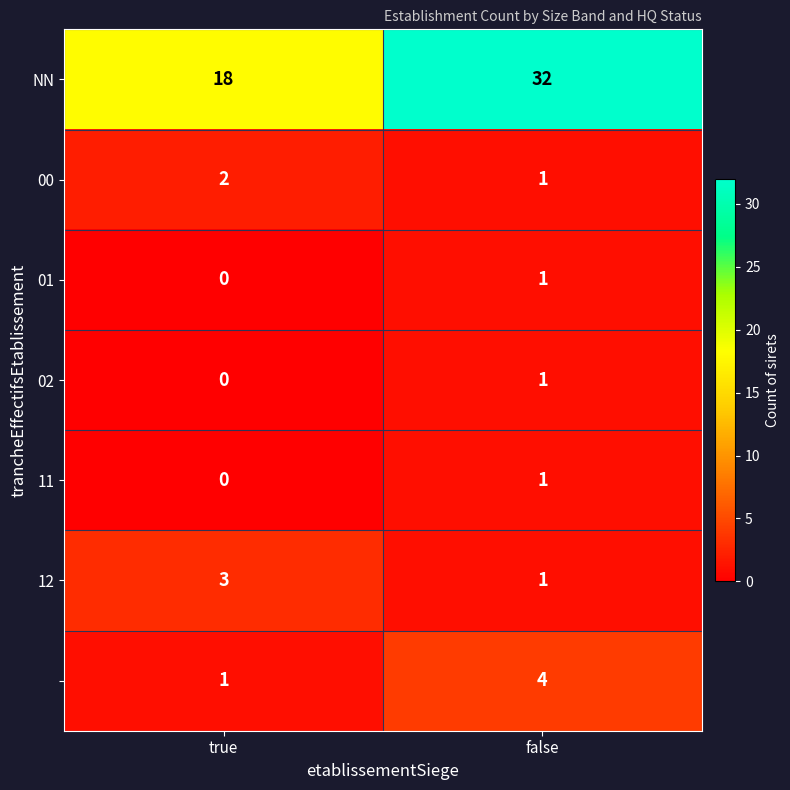

What is the total value across all series at true?

24